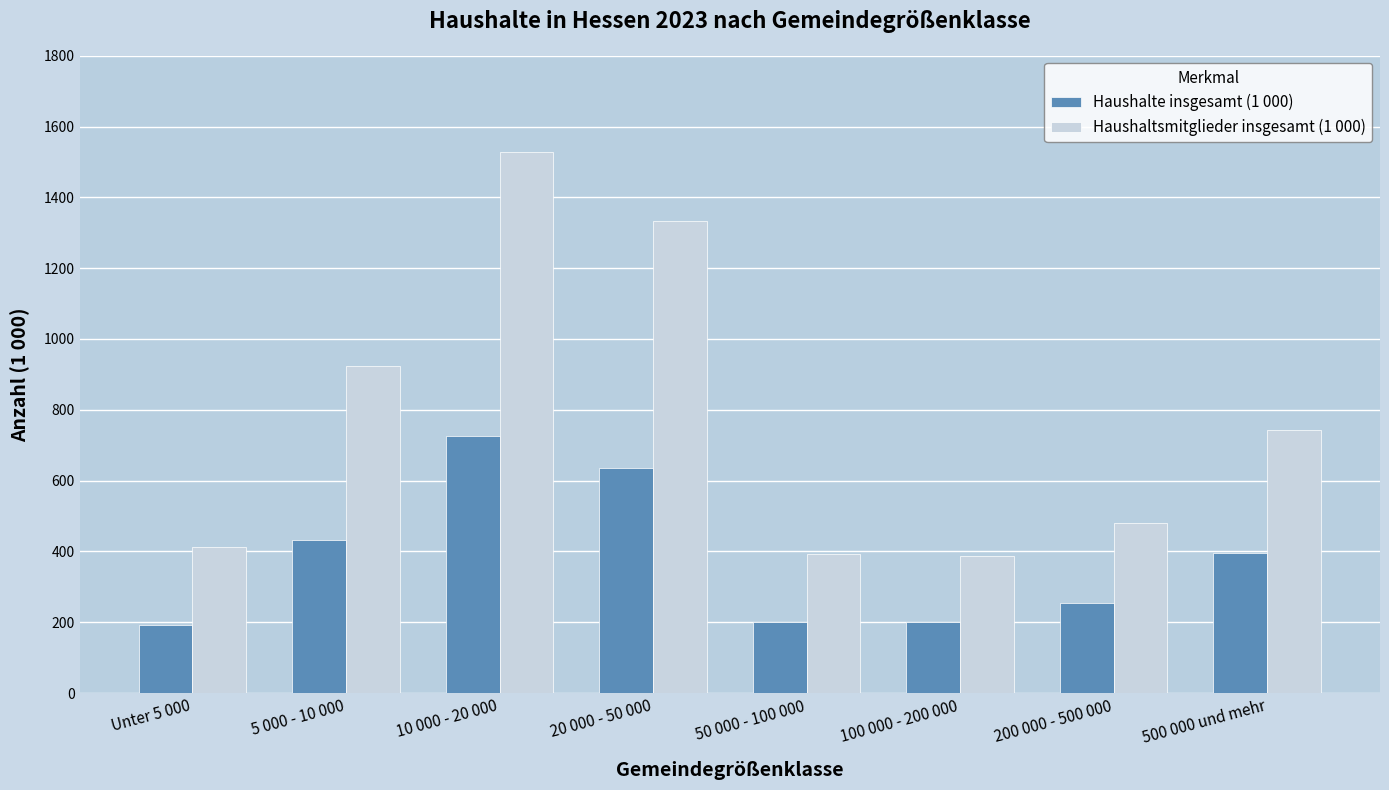

What is the maximum value for Haushalte insgesamt (1 000)?

725